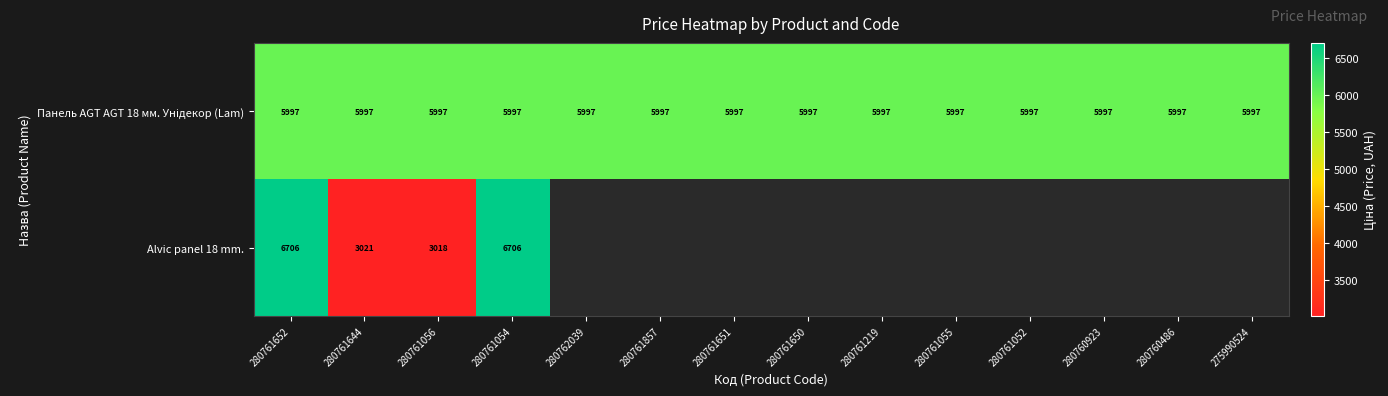

What is the maximum value shown in the chart?

6705.7